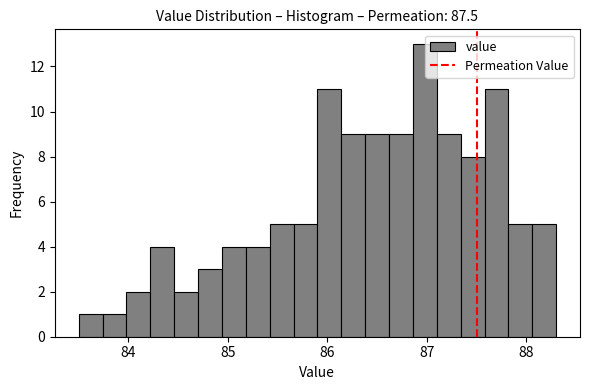

Read against the x-axis, roughly where is the centre of the tallest bar?

87.0